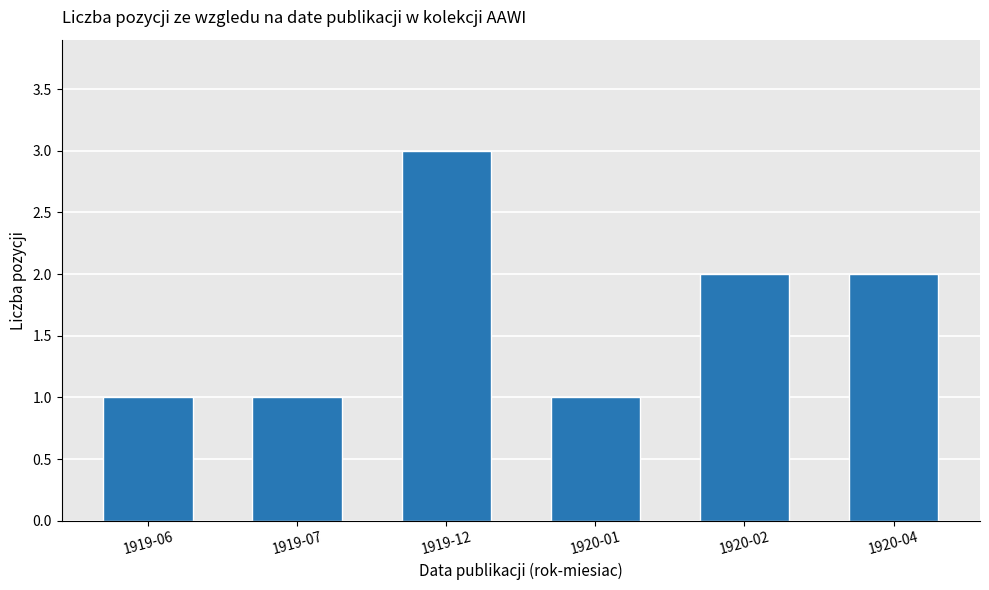

Reading left to right, transcribe all the data shown in this chart.

1	1	3	1	2	2